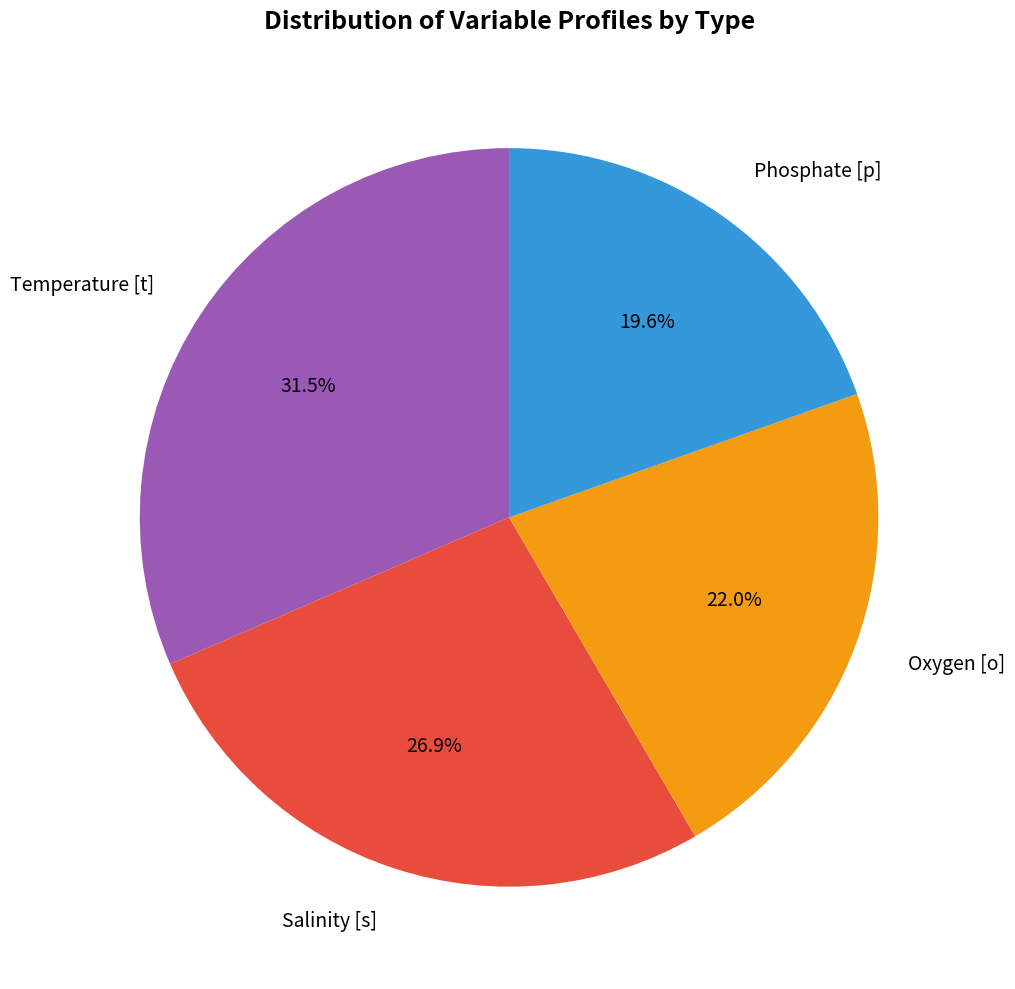

Is there any slice that represents more than half of the pie?

No